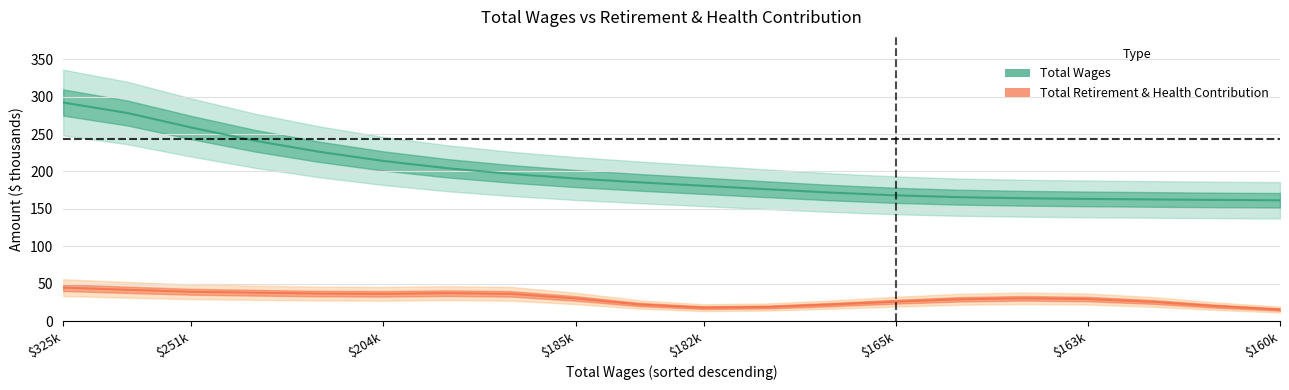

Rank the categories by value from highest to lowest.

325760, 269908, 251305, 236311, 230837, 204928, 202024, 198966, 185992, 185587, 182059, 176750, 170322, 165637, 164840, 163617, 163452, 162618, 162530, 160353